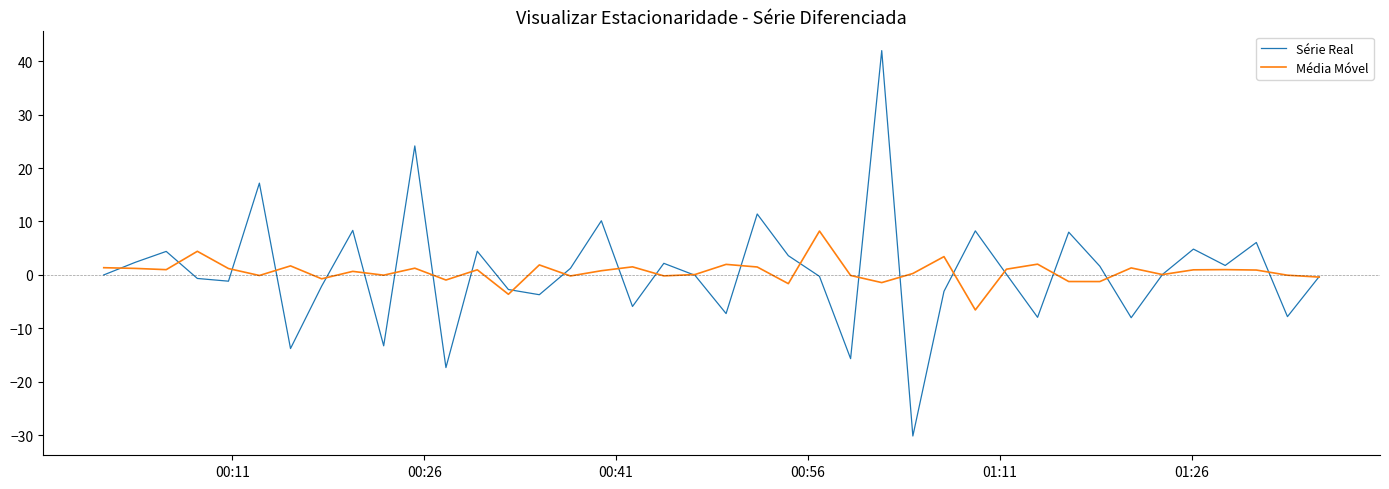

What is the smallest value displayed?

-30.1